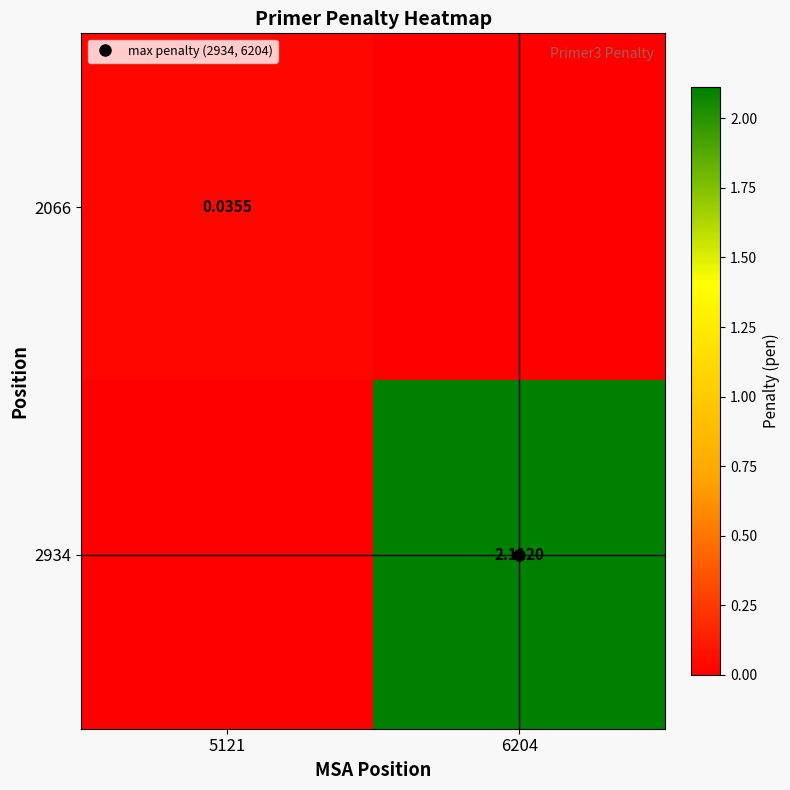

What is the difference between the 2934 values at 6204 and 5121?

2.1